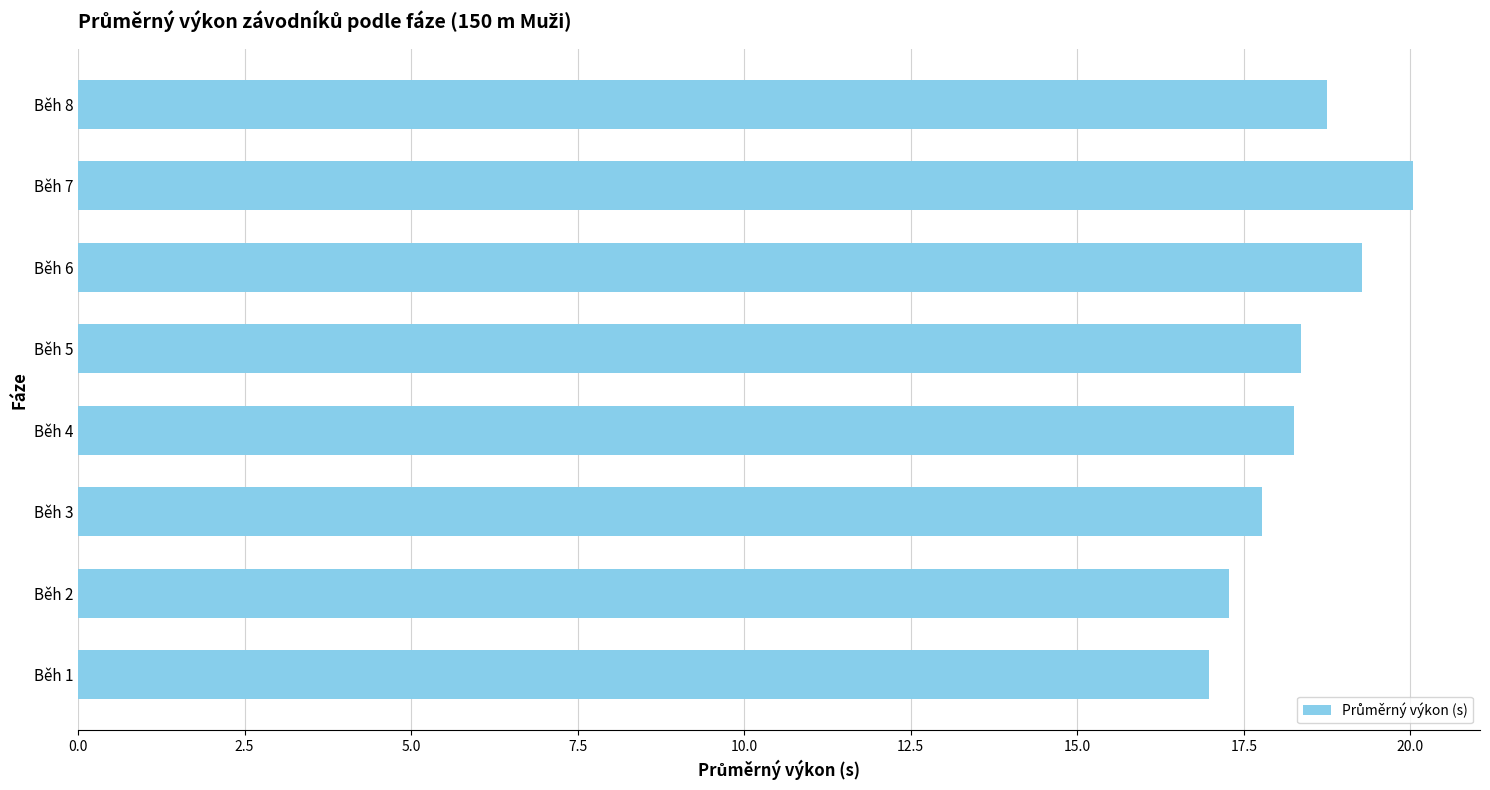

What is the difference between the maximum and second lowest values?

2.8